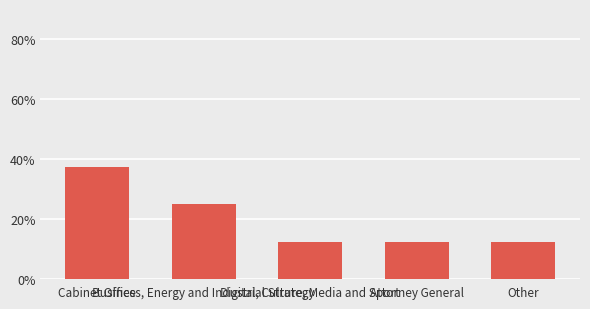

What is the change in value from Cabinet Office to Attorney General?

-0.2